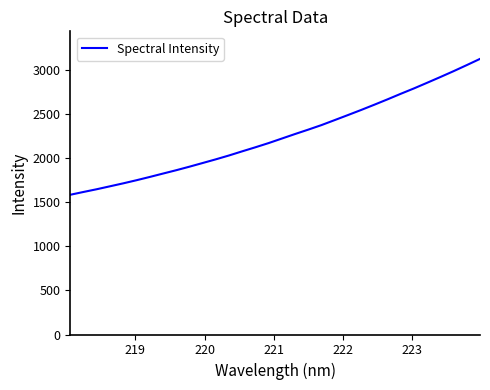

What is the greatest value displayed?

3130.3